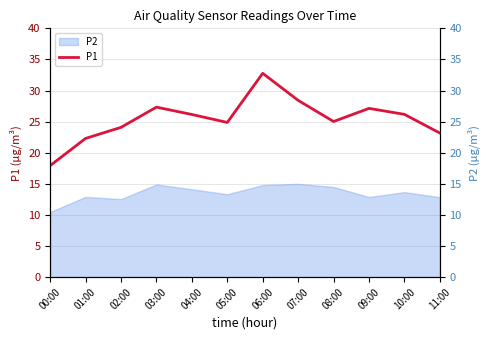

Reading right to left, extract all data points from this chart.

11:00=23.2	10:00=26.2	09:00=27.1	08:00=25.0	07:00=28.4	06:00=32.8	05:00=24.9	04:00=26.1	03:00=27.3	02:00=24.1	01:00=22.3	00:00=17.9